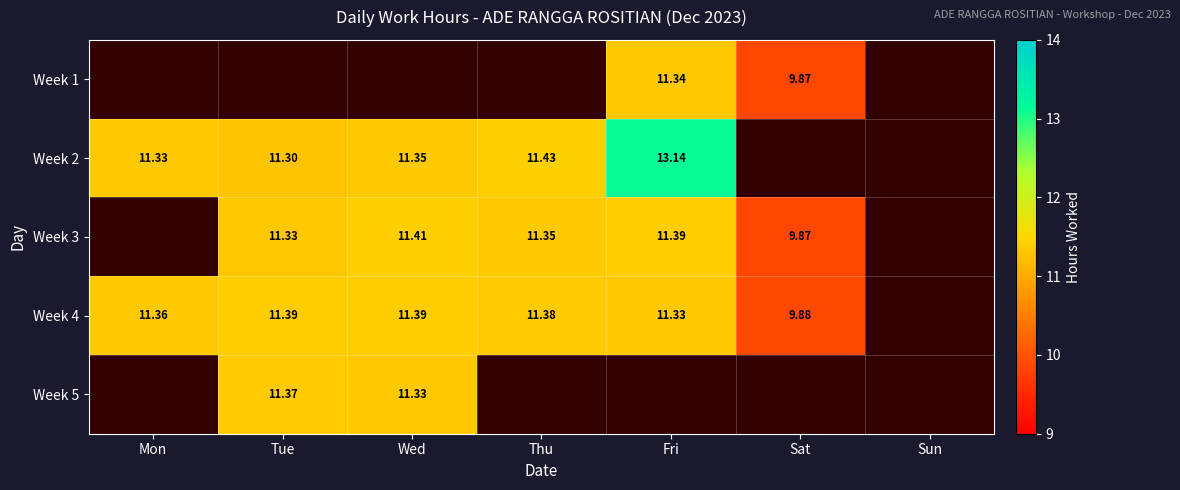

Where does the Week 4 series first go above 11?

Mon